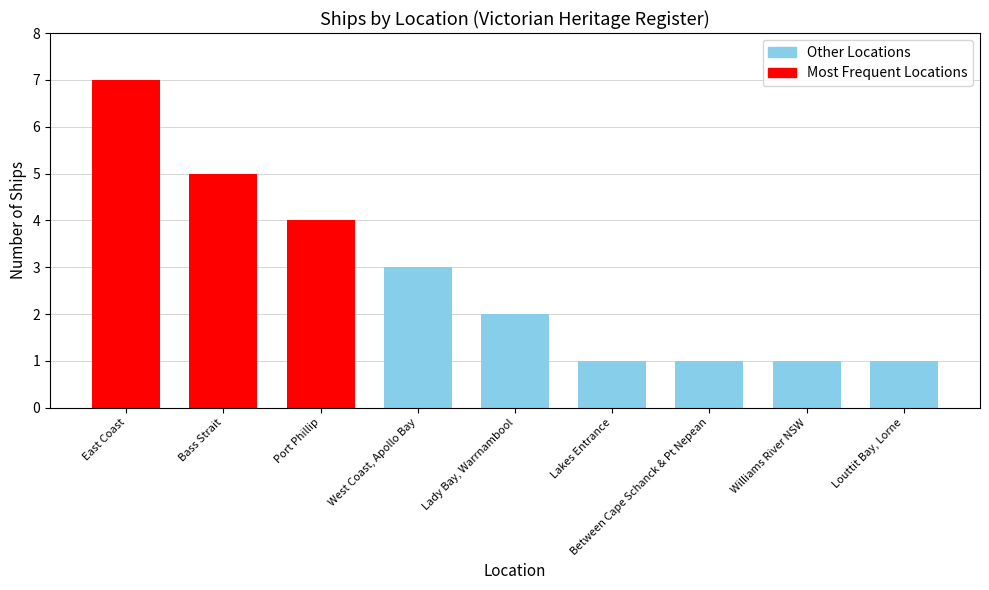

What is the difference between the second highest and second lowest values?

4